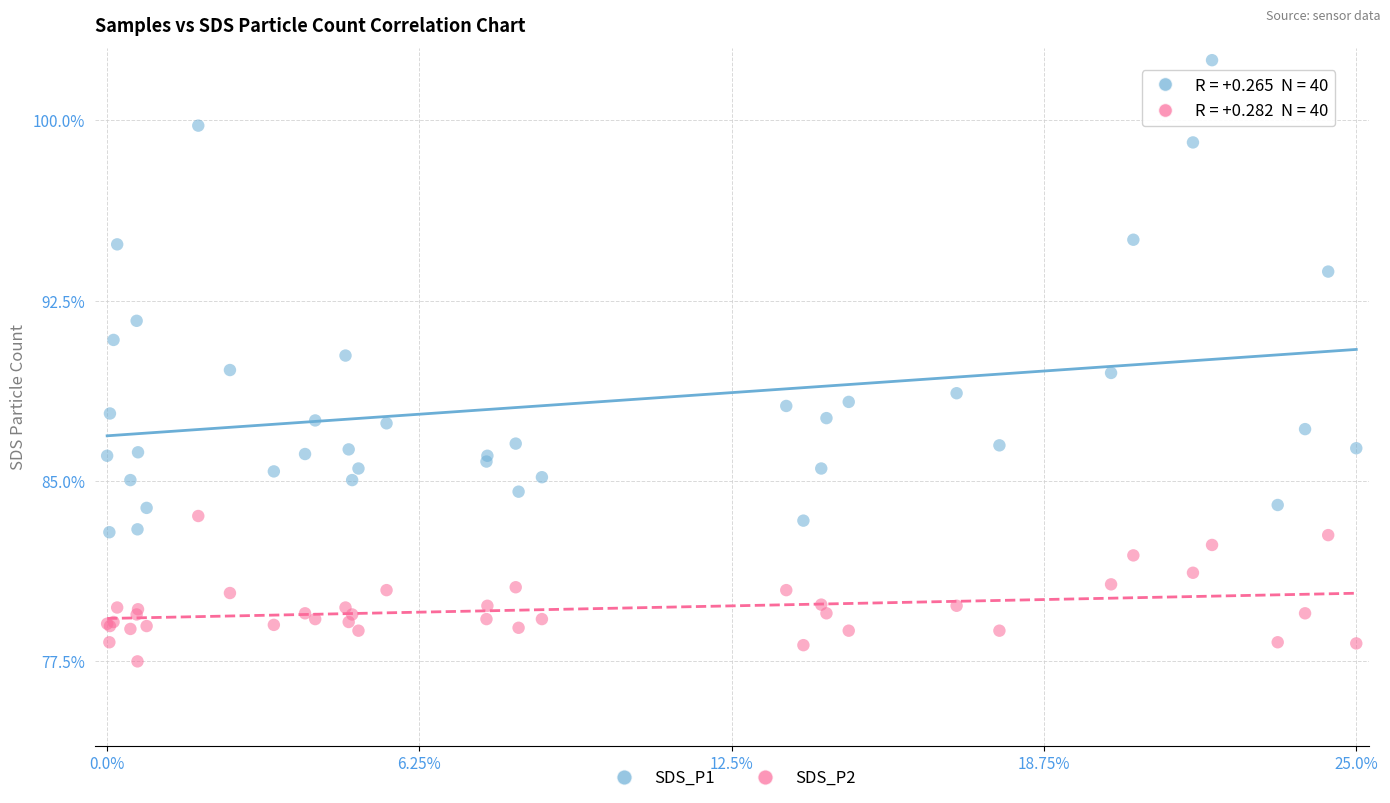

What is the X range (max minus min) for the scatter plot?

1.0